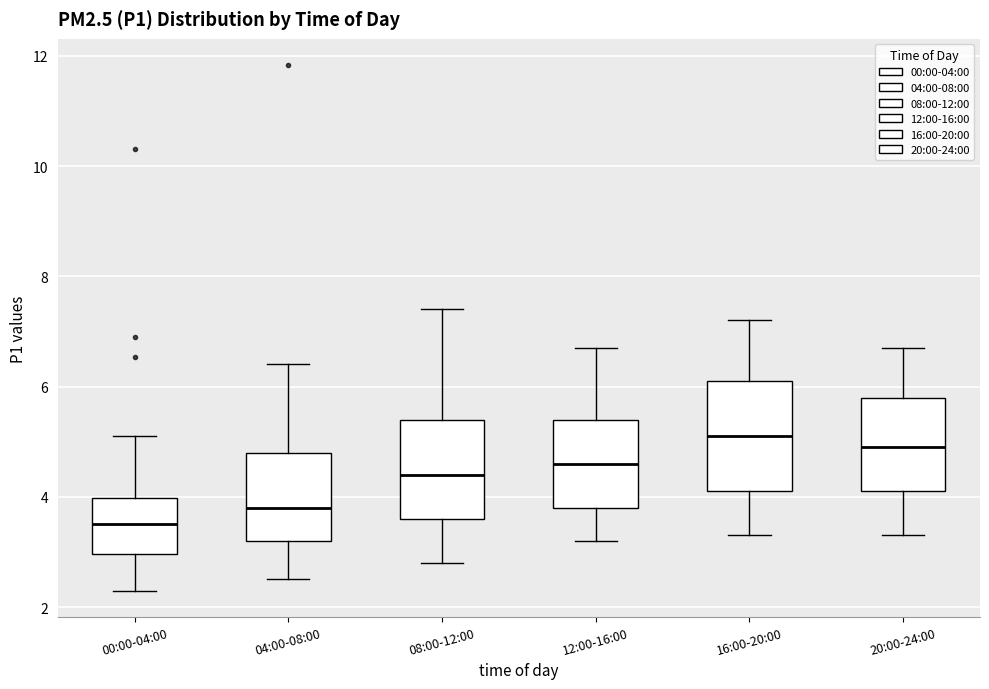

Which box has the lowest median line?

00:00-04:00